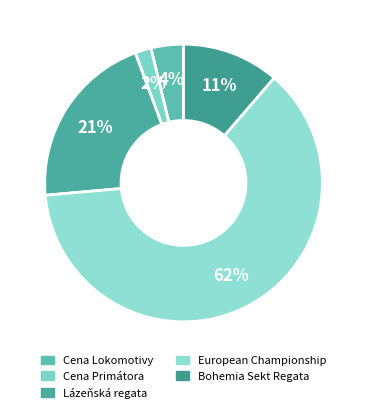

Is there a majority slice in this chart?

Yes